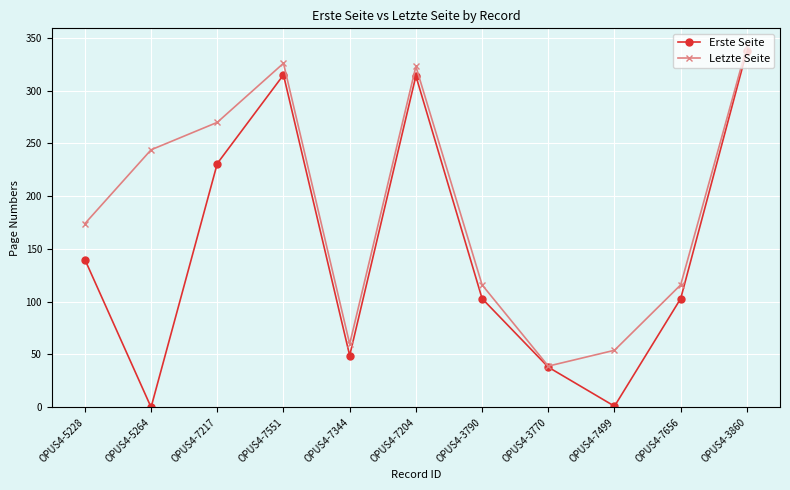

Which category has the lowest value in the Letzte Seite series?

OPUS4-3770